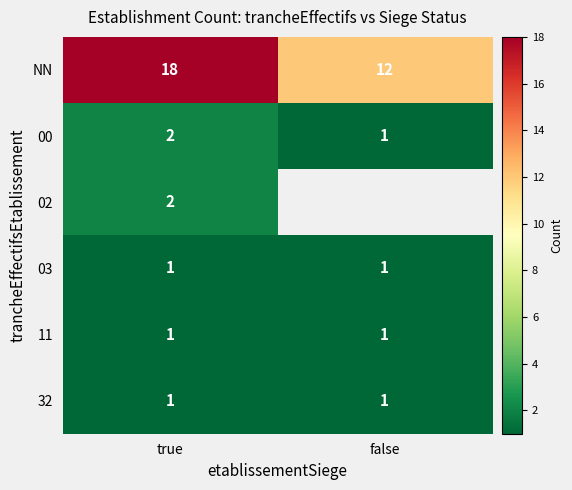

Which category has the lowest value in the NN series?

false